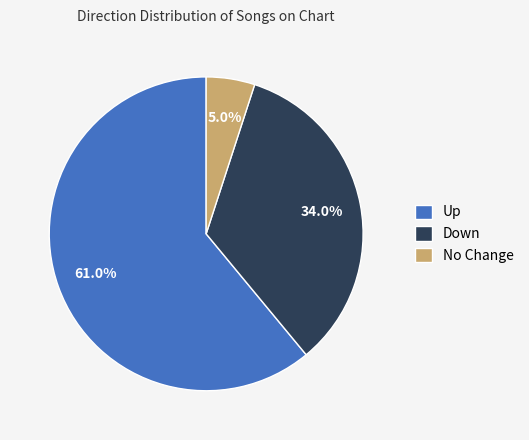

Rank the categories by value from lowest to highest.

No Change, Down, Up